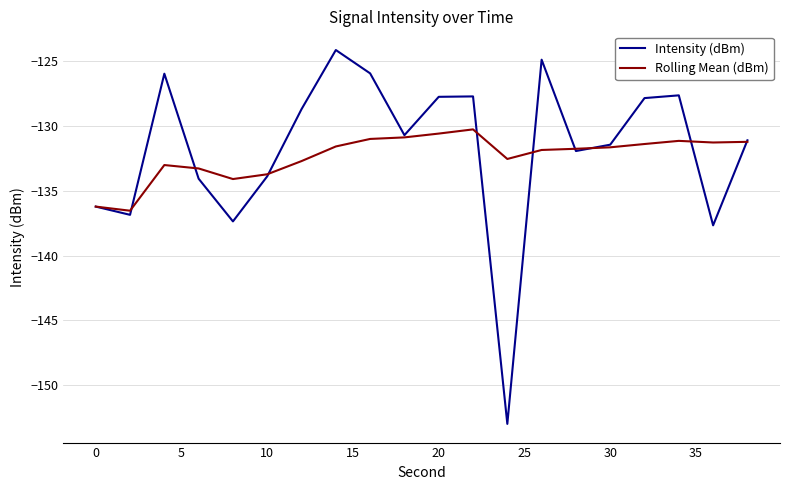

What is the difference between the maximum and minimum values in the Intensity (dBm) series?

28.9